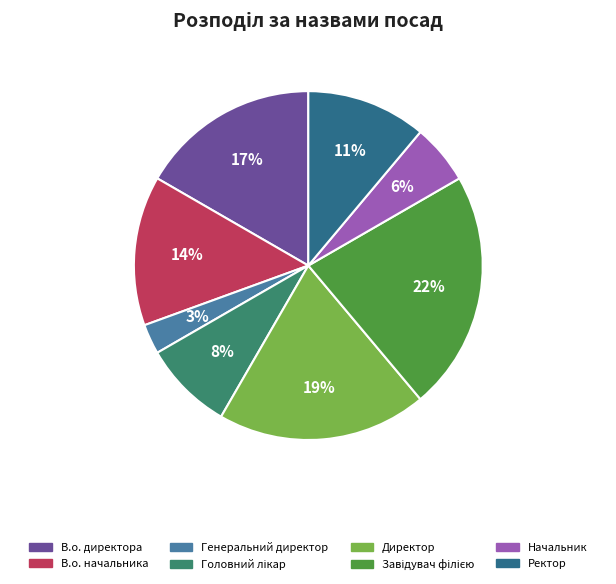

How many slices are in this pie chart?

8